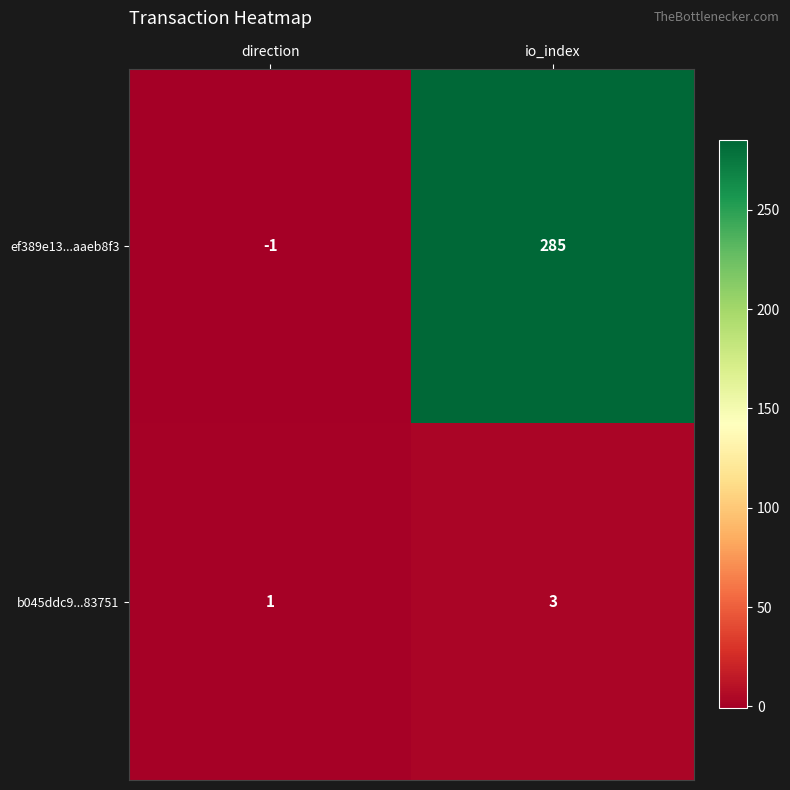

What is the spread (max minus min) of values at io_index?

282